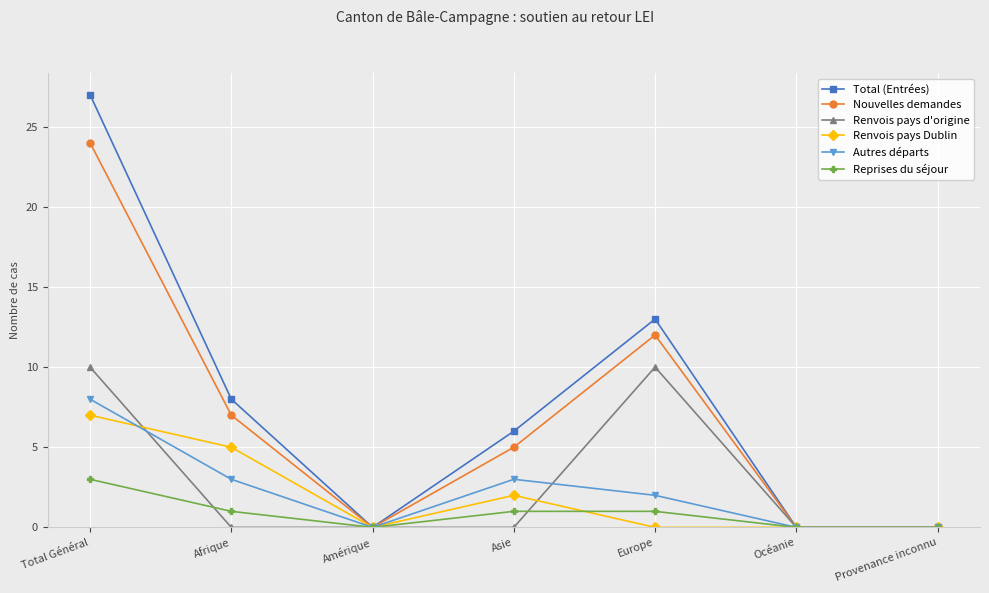

Which category has the highest value across all series?

Total Général